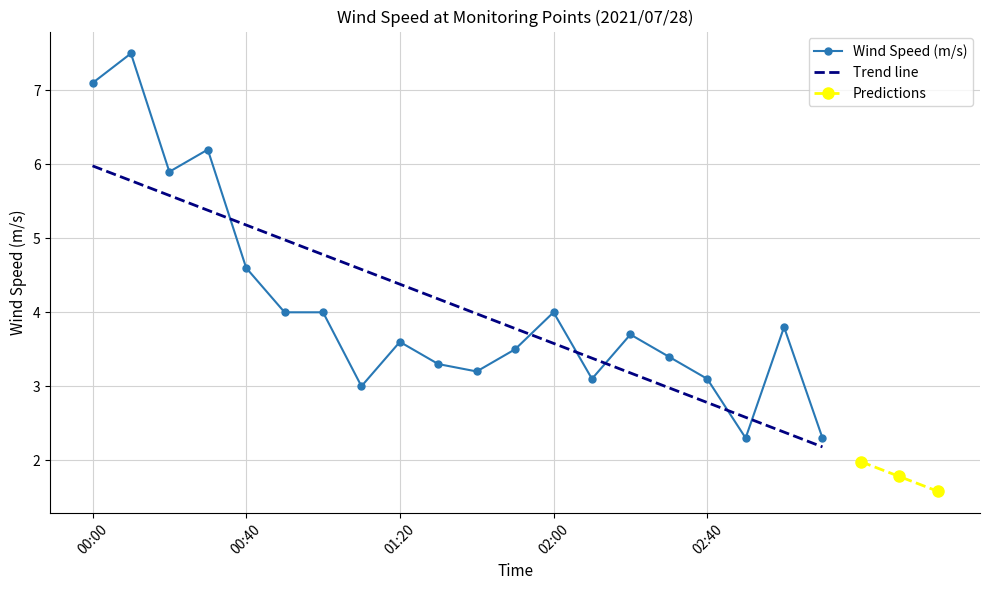

List the labels in order of value, smallest first.

02:50, 03:10, 01:10, 02:10, 02:40, 01:40, 01:30, 02:30, 01:50, 01:20, 02:20, 03:00, 00:50, 01:00, 02:00, 00:40, 00:20, 00:30, 00:00, 00:10